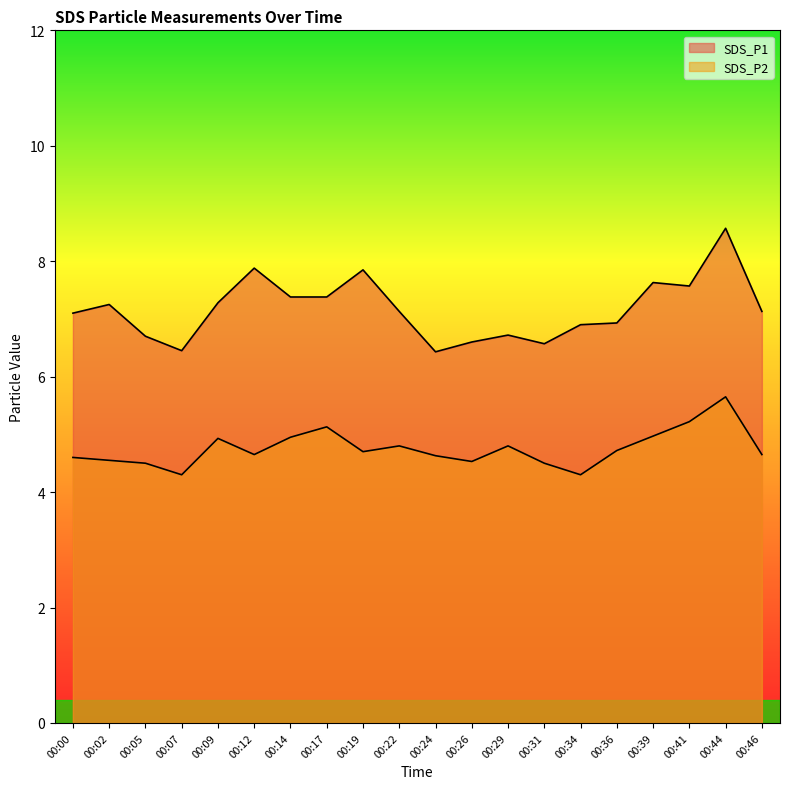

How many lines are shown in the chart?

2